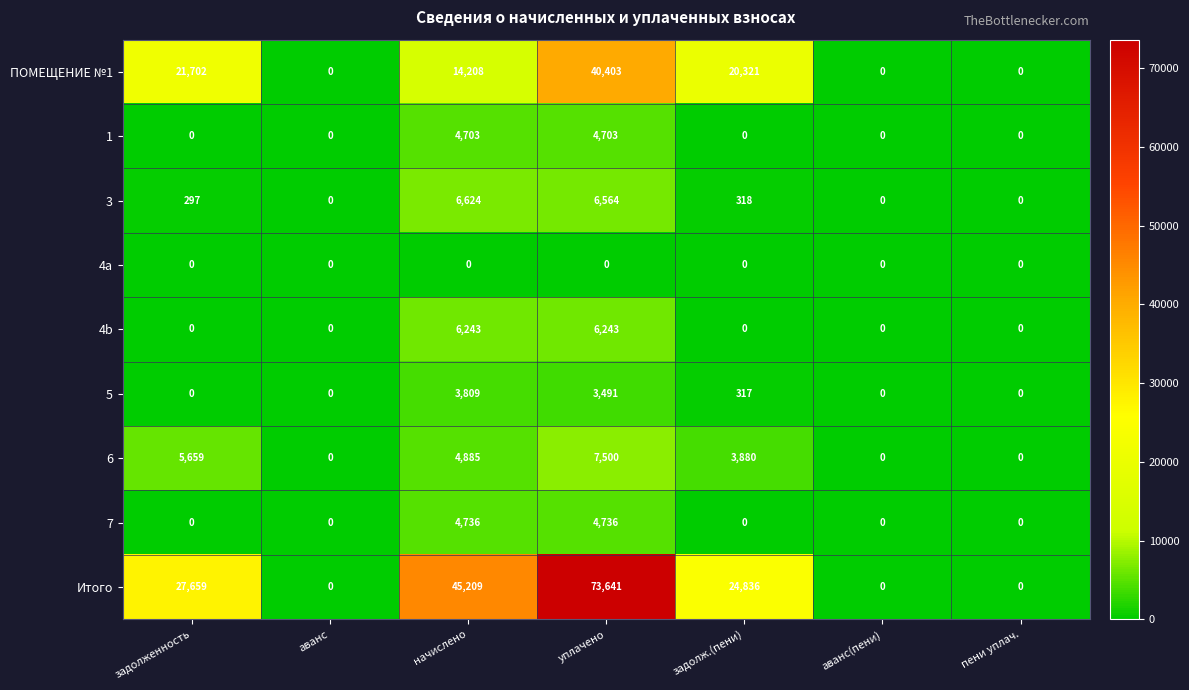

How many 7 values are between 0 and 4736?

7